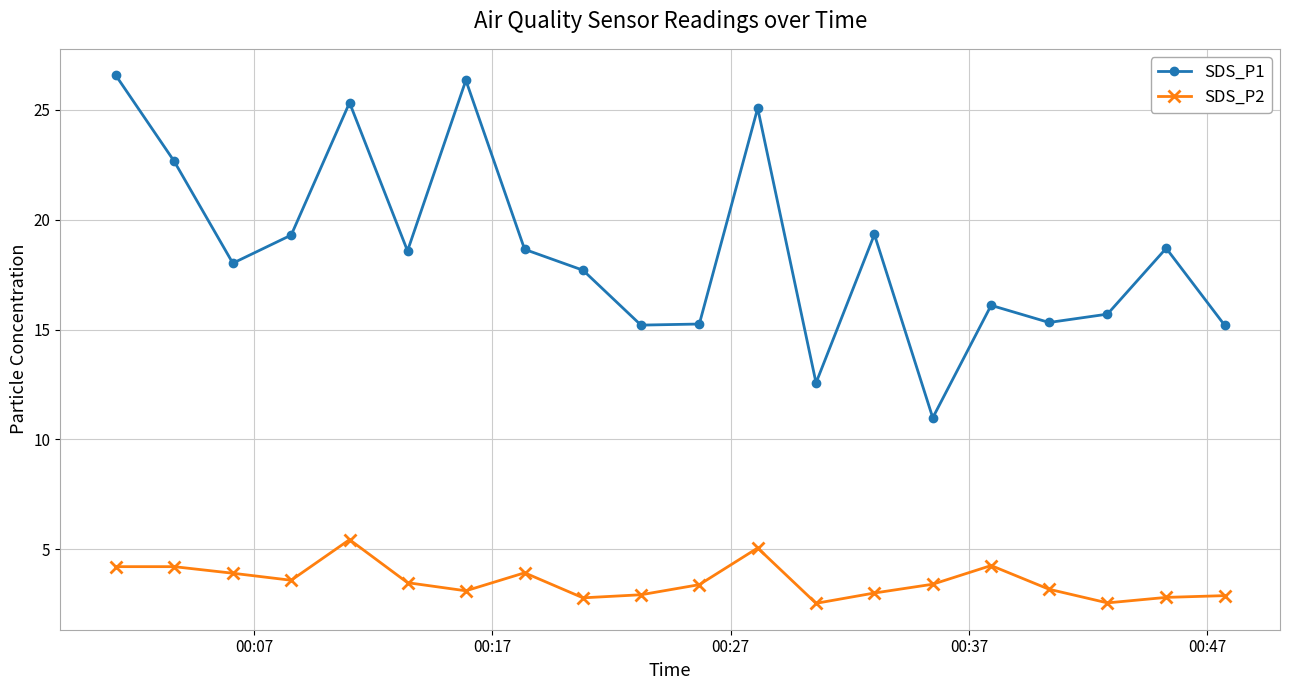

How many interior local peaks does the SDS_P1 series have?

6